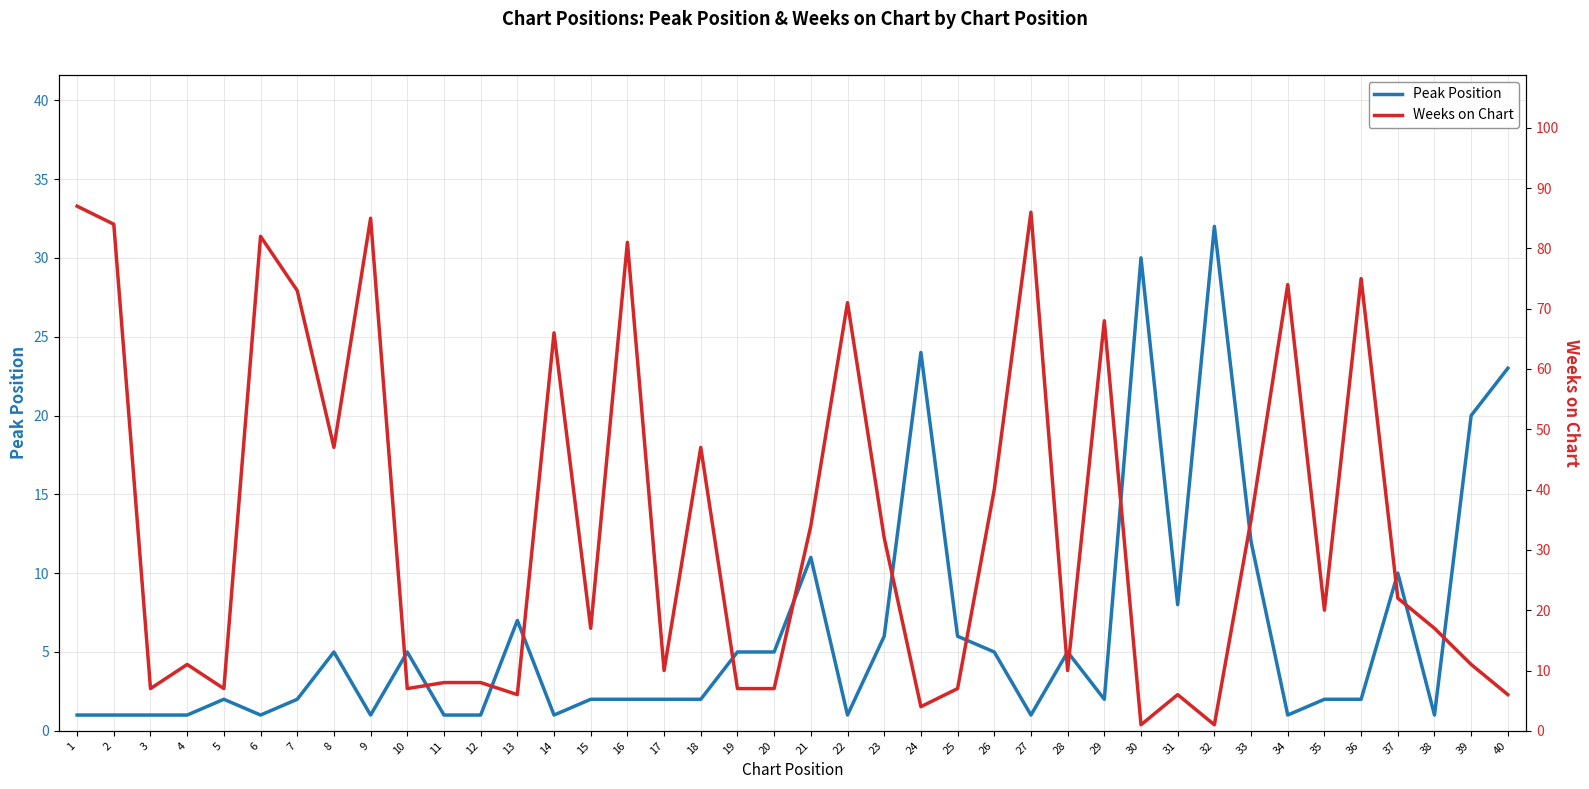

How many intersections are there between Peak Position and Weeks on Chart?

7